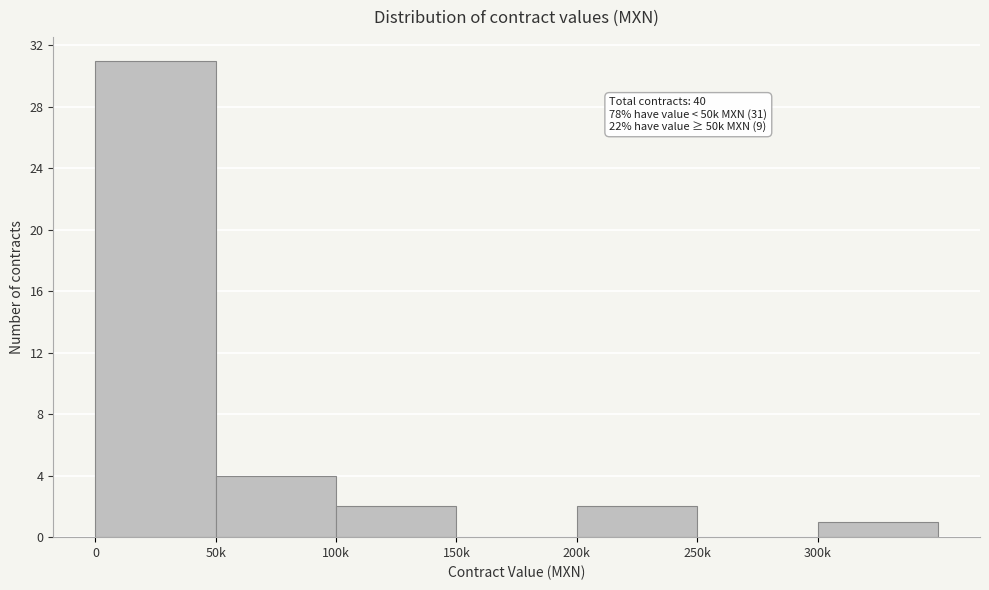

Reading left to right, what are all the values shown in this chart?

0=31	50k=4	100k=2	150k=0	200k=2	250k=0	300k=1